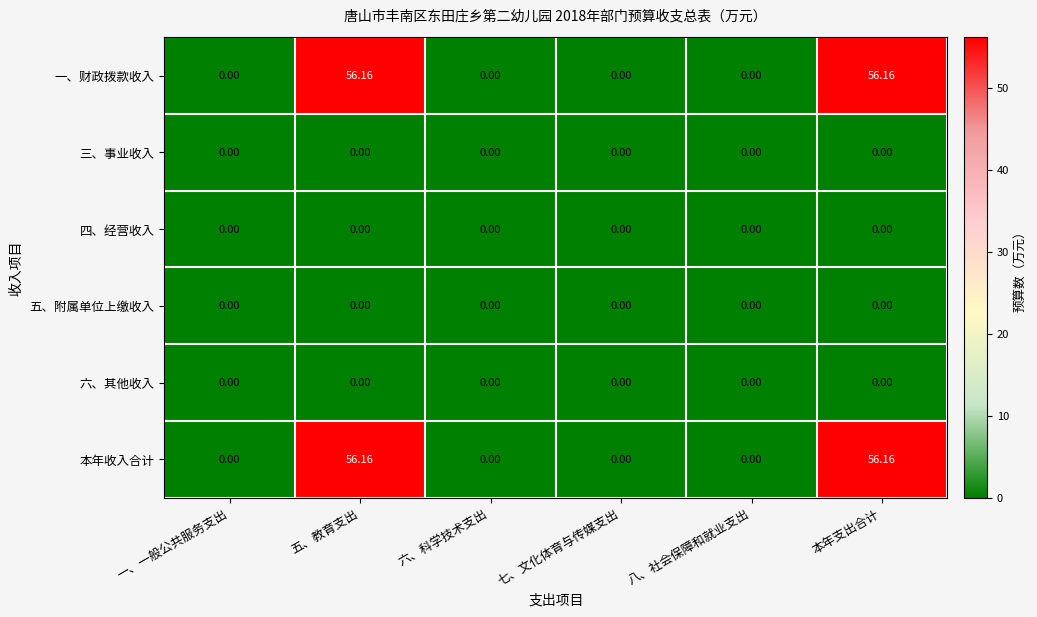

Is the value of 本年收入合计 at 五、教育支出 greater than the value of 五、附属单位上缴收入 at 六、科学技术支出?

Yes